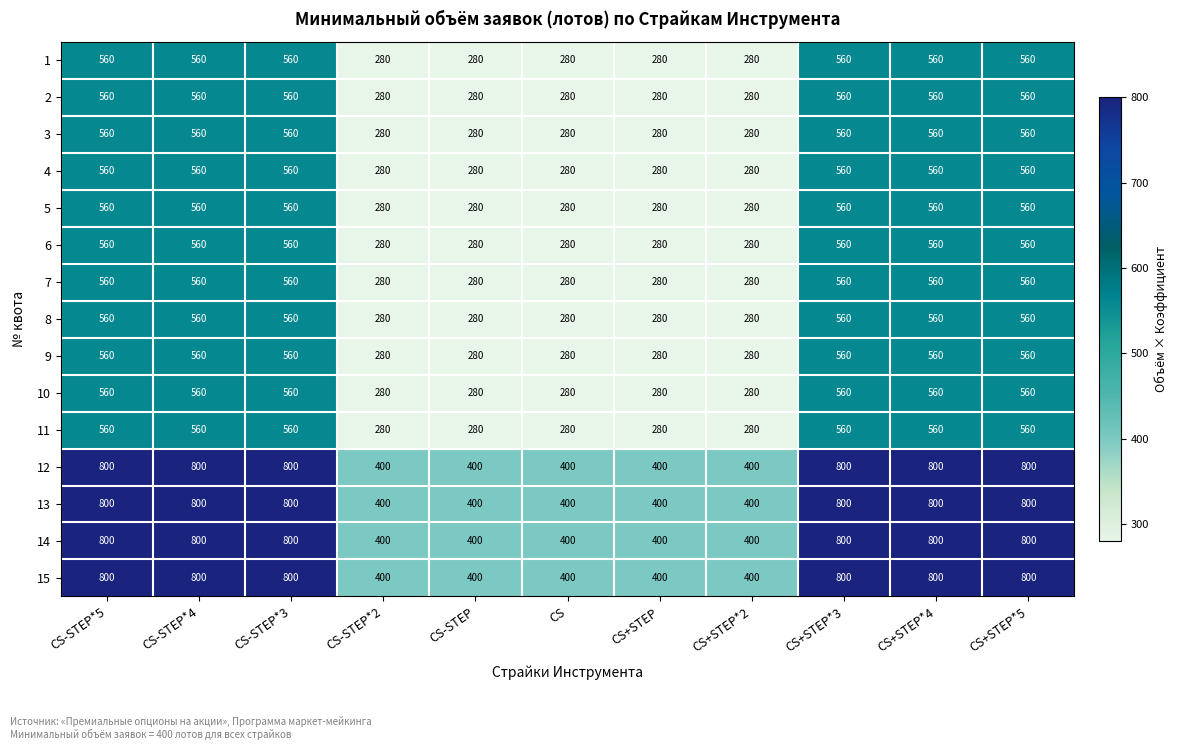

What is the total value across all series at CS-STEP*3?

9360